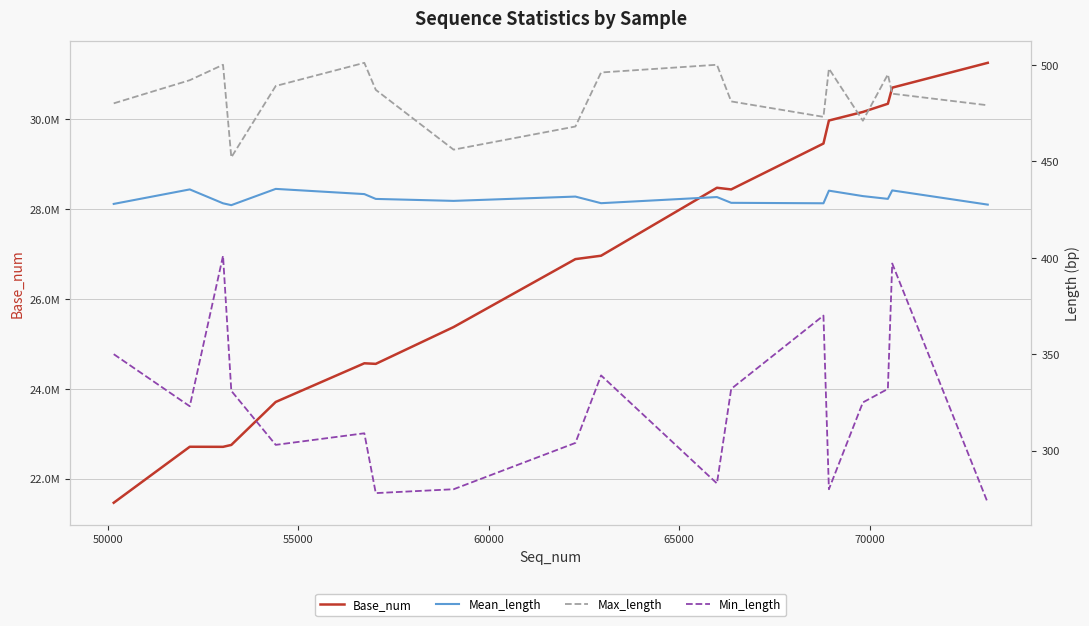

Reading left to right, what are all the values shown in this chart?

Base_num: 21462799.0	22708758.0	22706939.0	22749054.0	23705743.0	24566136.0	24553374.0	25372592.0	26884420.0	26959728.0	28471979.0	28435095.0	29456335.0	29968324.0	30159206.0	30341568.0	30700001.0	31252279.0
Mean_length: 427.9	435.4	428.2	427.2	435.7	433.0	430.5	429.4	431.7	428.3	431.4	428.4	428.2	434.7	431.9	430.5	434.9	427.5
Max_length: 480.0	492.0	500.0	452.0	489.0	501.0	487.0	456.0	468.0	496.0	500.0	481.0	473.0	498.0	471.0	495.0	485.0	479.0
Min_length: 350.0	323.0	401.0	331.0	303.0	309.0	278.0	280.0	304.0	339.0	283.0	332.0	370.0	280.0	325.0	332.0	397.0	273.0